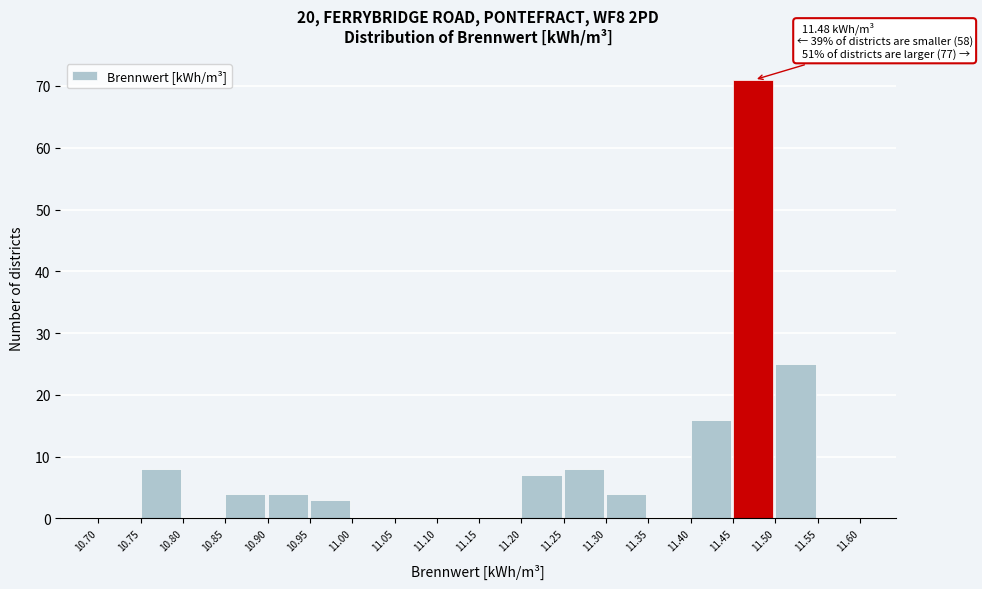

Which range on the x-axis has the tallest bar?

11.45 to 11.50